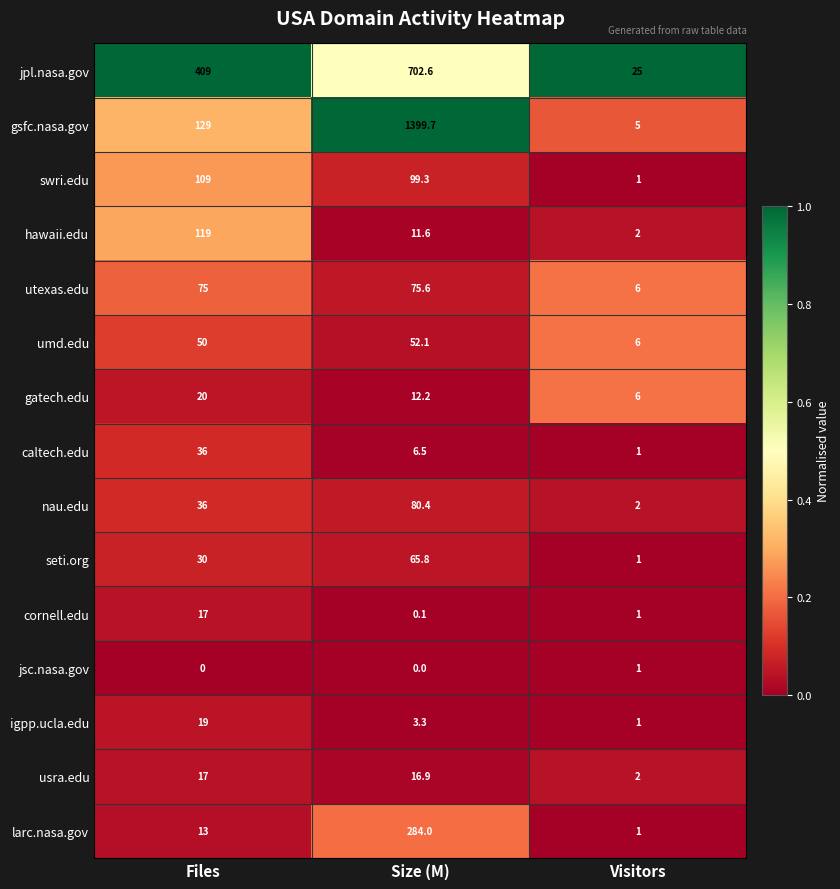

At which label does igpp.ucla.edu first exceed 3?

Files